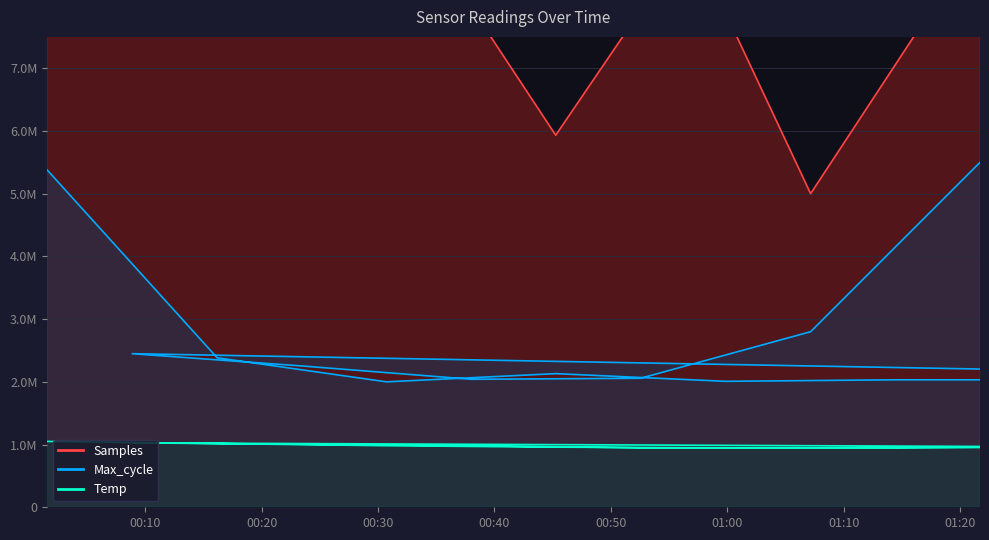

Reading left to right, list all the values displayed in this chart.

Samples: 7750755.7	9845138.4	10021800.2	5931617.0	9916758.1	10861294.6	9820984.4	11162658.8	11171927.2	11300000.0	9061816.2	10765240.1	5000000.0	9110686.1
Max_cycle: 5377622.4	2383449.9	2000000.0	2130536.1	2008158.5	2032634.0	2032634.0	2155011.7	2448717.9	2252913.8	2040792.5	2057109.6	2799533.8	5500000.0
Temp: 1050000.0	1015760.9	981521.7	958695.7	947282.6	947282.6	958695.7	958695.7	1027173.9	1004347.8	981521.7	947282.6	947282.6	958695.7